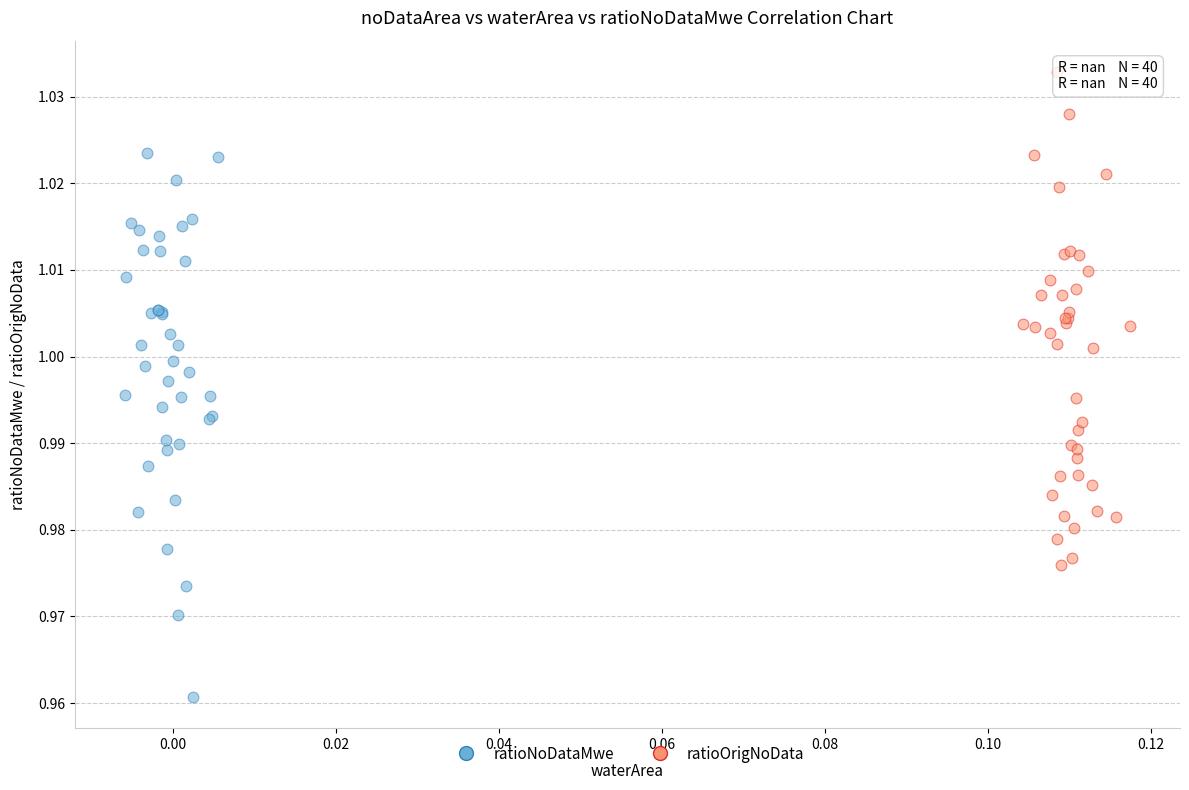

Which series contains the highest Y value?

ratioOrigNoData